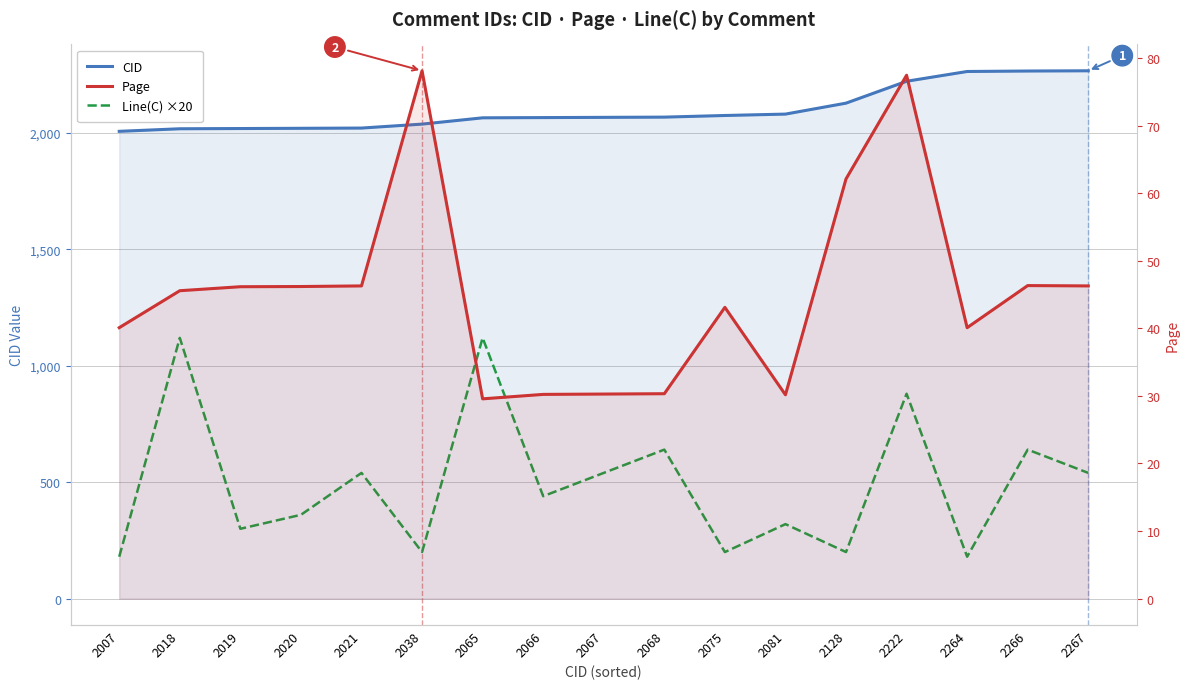

Rank the series at 2264 from highest to lowest value.

CID, Line(C) ×20, Page